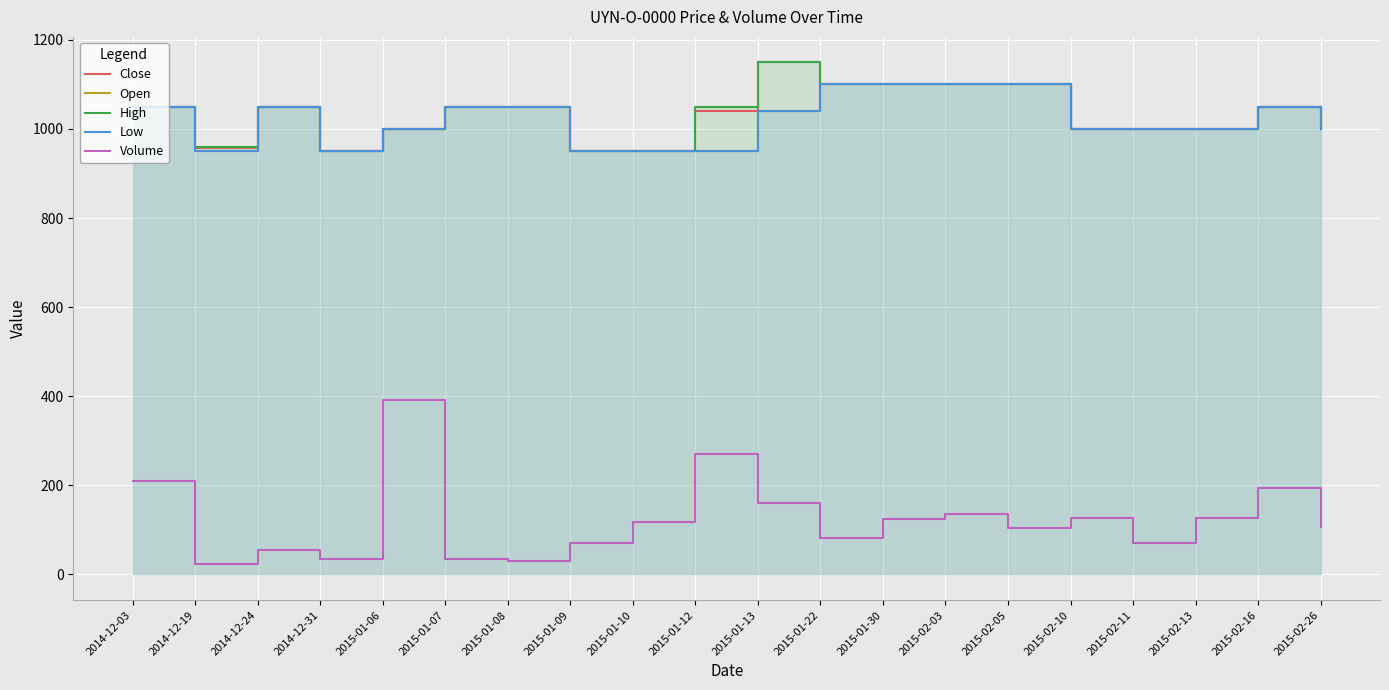

What is the sum of the High values at 2015-02-13 and 2015-01-07?

2050.0